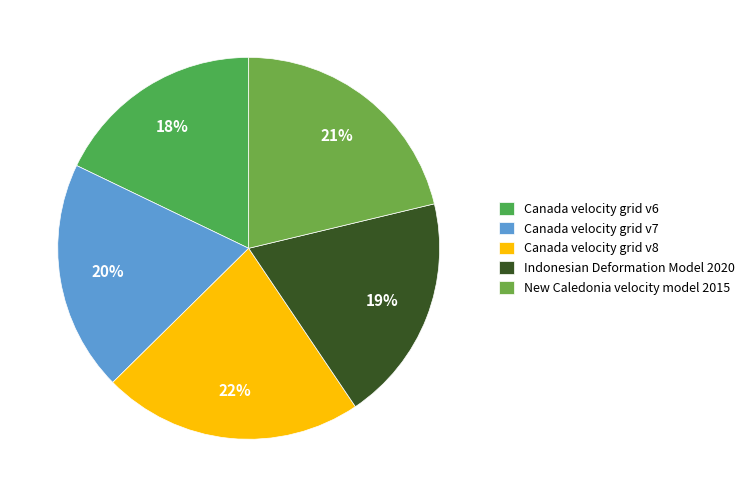

Is Canada velocity grid v6 the majority of the pie?

No